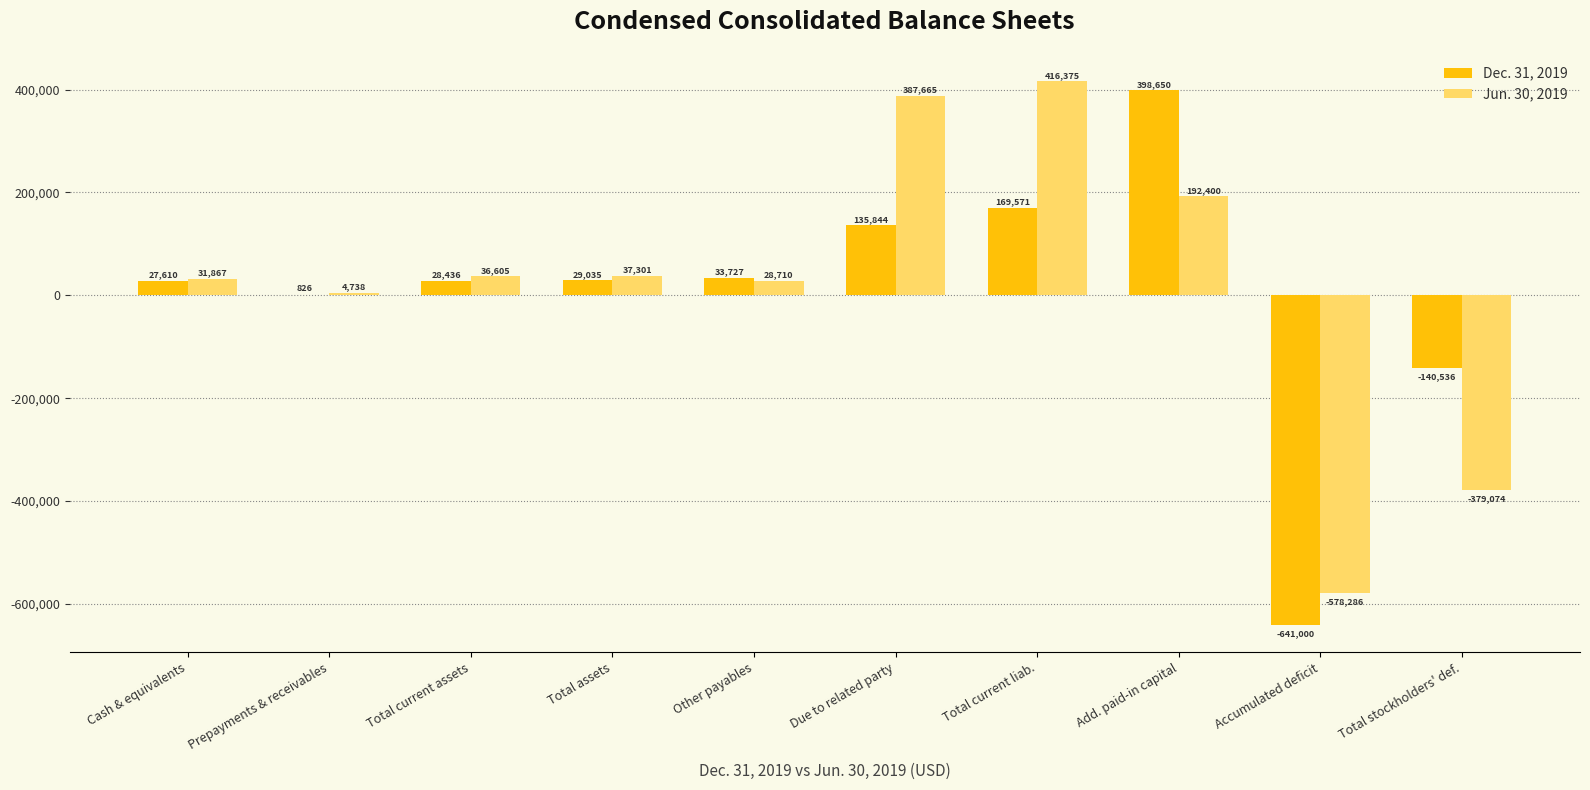

How many positive values does the Jun. 30, 2019 series have?

8